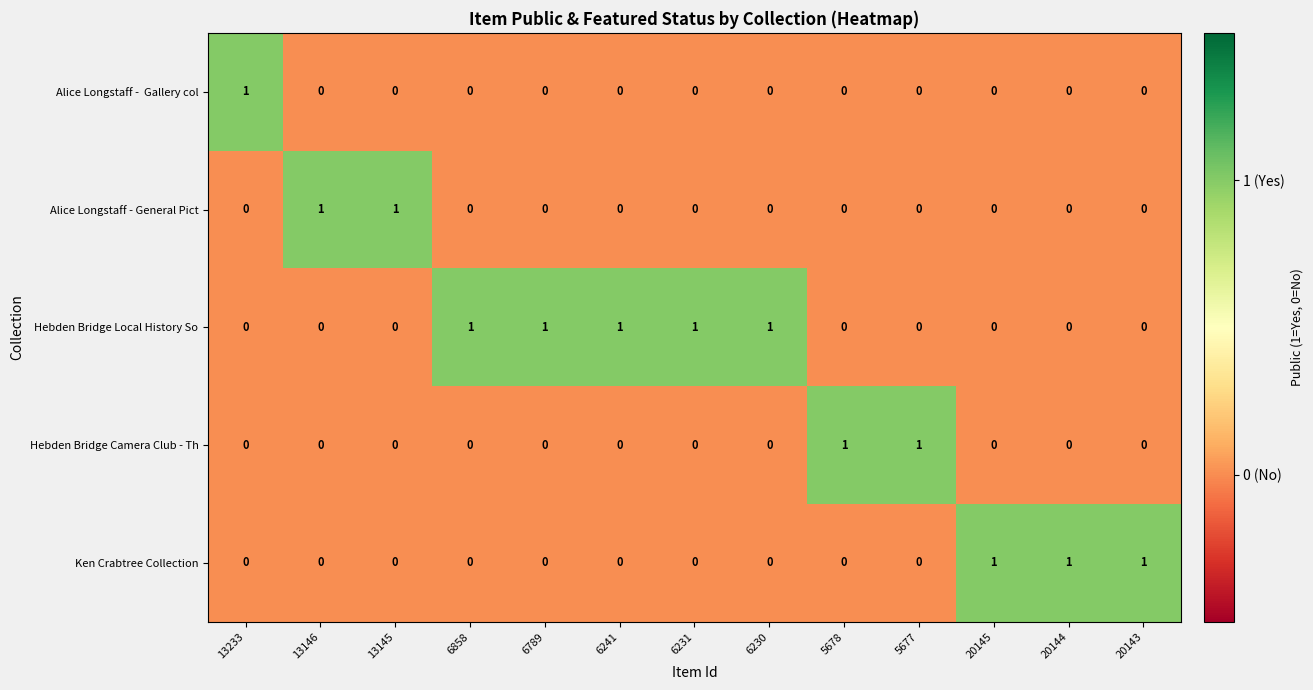

What is the difference between the highest and lowest values at 5677?

1